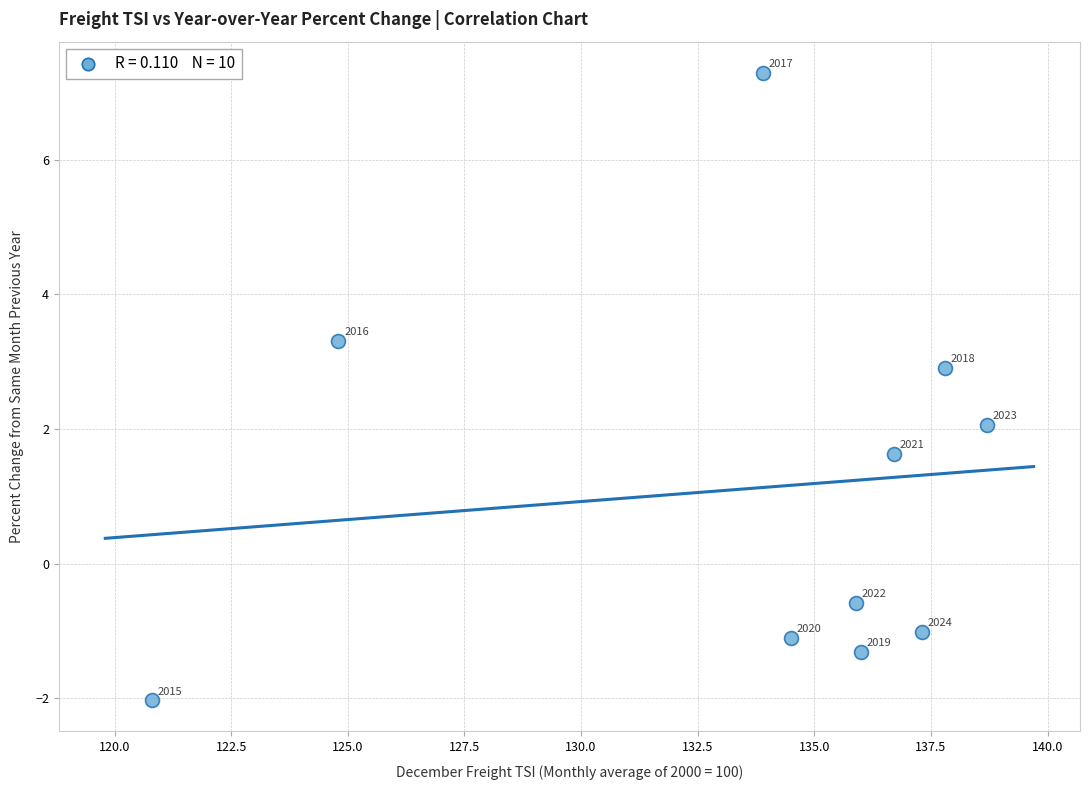

What Y value in the scatter plot is closest to 2?

2.1